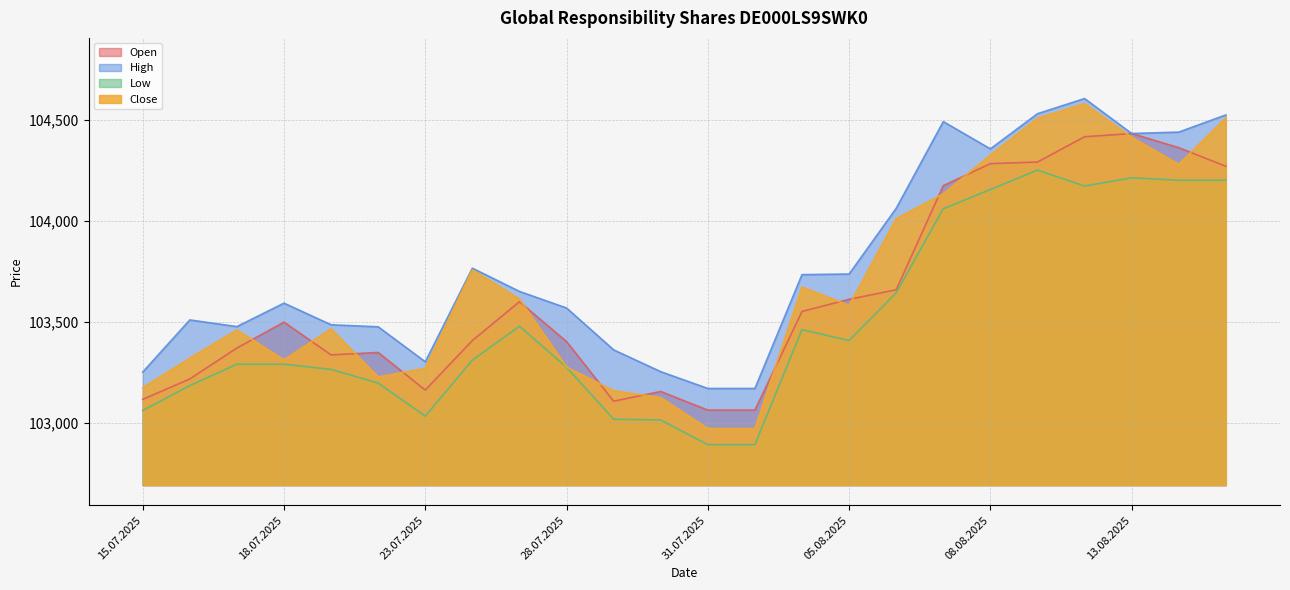

What is the label of the 20th point from the right?

21.07.2025